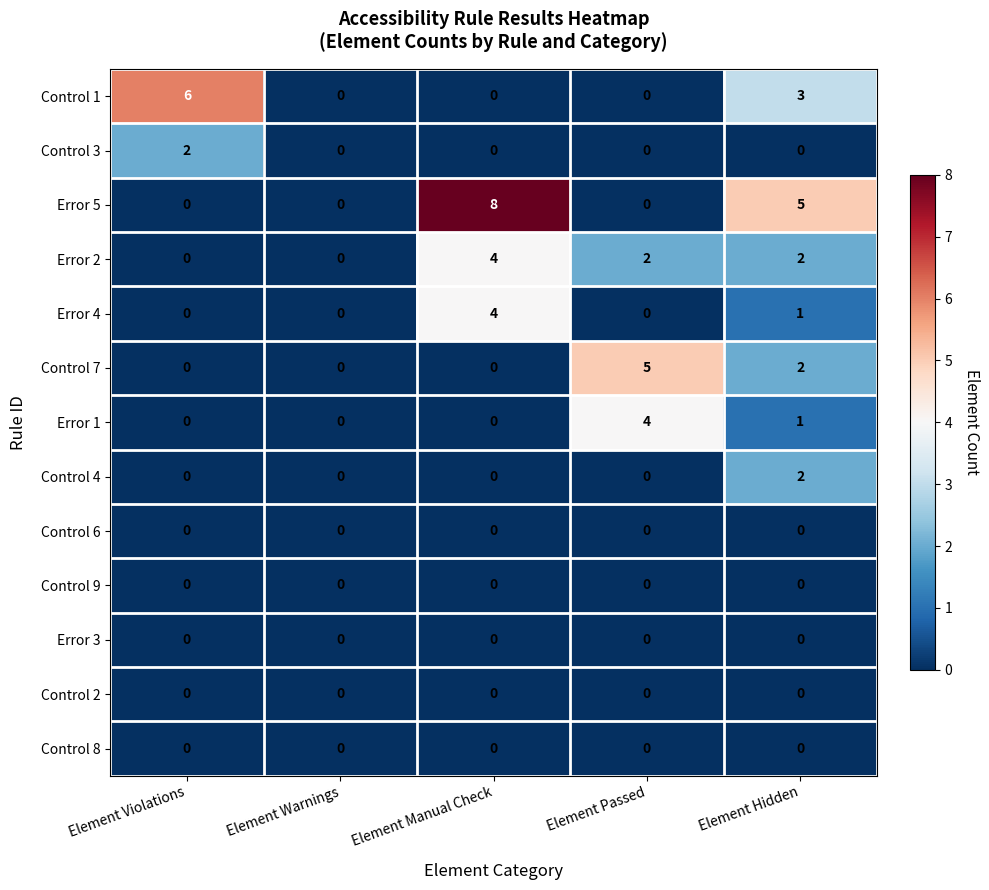

At how many categories does at least one series exceed 2?

4